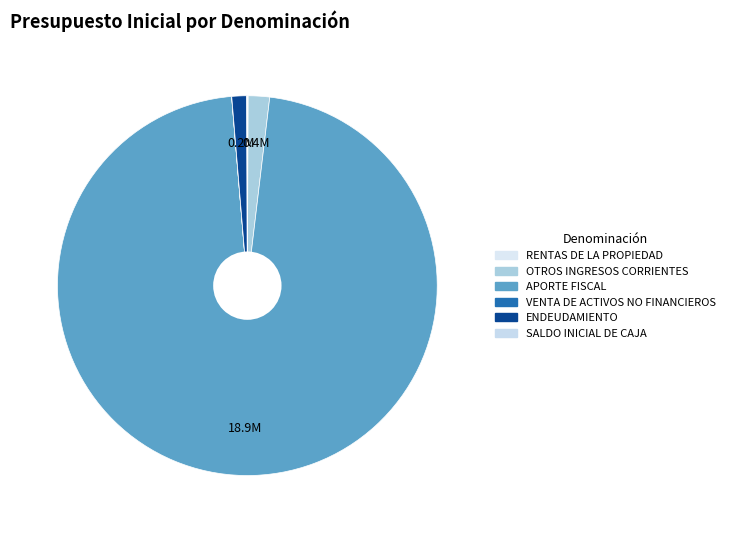

What is the change in value from OTROS INGRESOS CORRIENTES to APORTE FISCAL?

+18517955